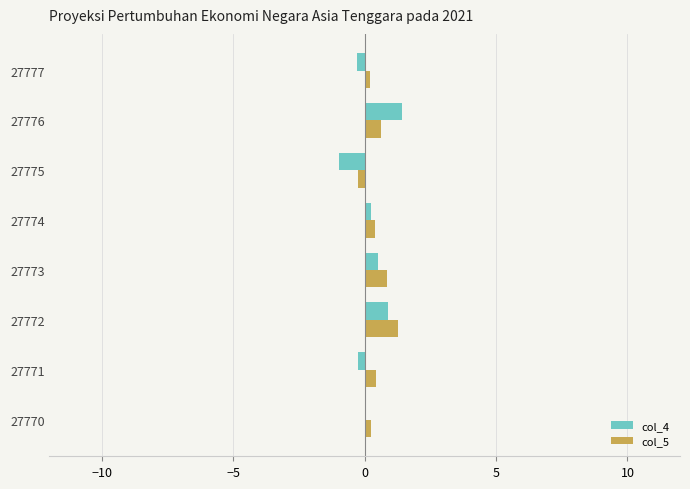

What is the sum of all col_5 values?

3.8